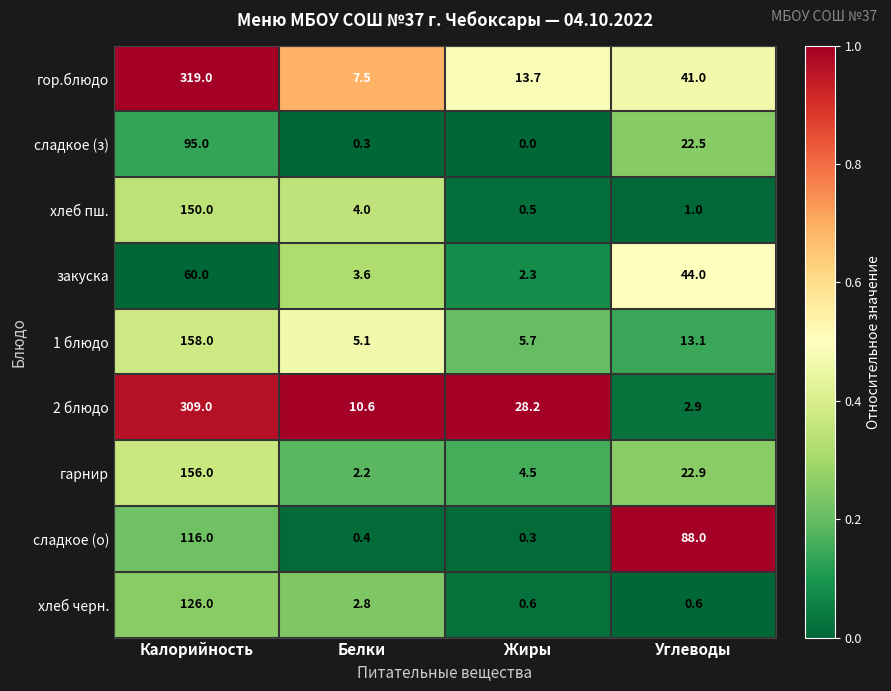

Which series changed the most between Калорийность and Жиры?

гор.блюдо